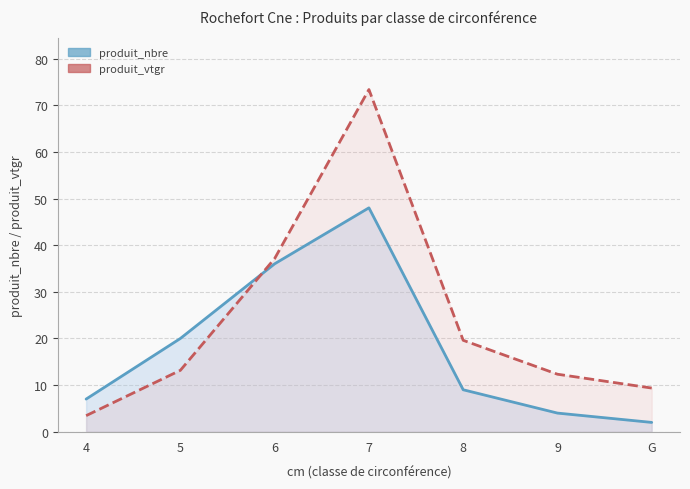

At 6, list the series in order from smallest to largest.

produit_nbre, produit_vtgr